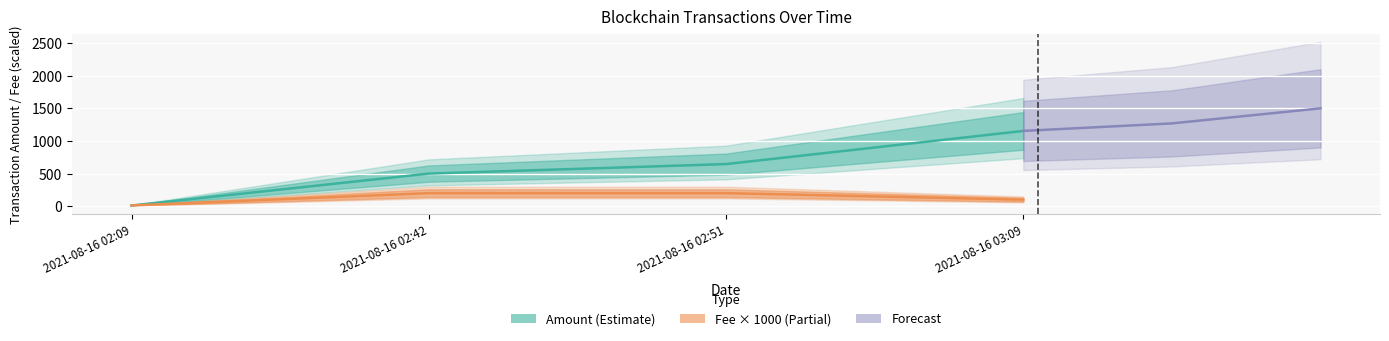

At which category is the sum across all series the highest?

2021-08-16 03:09